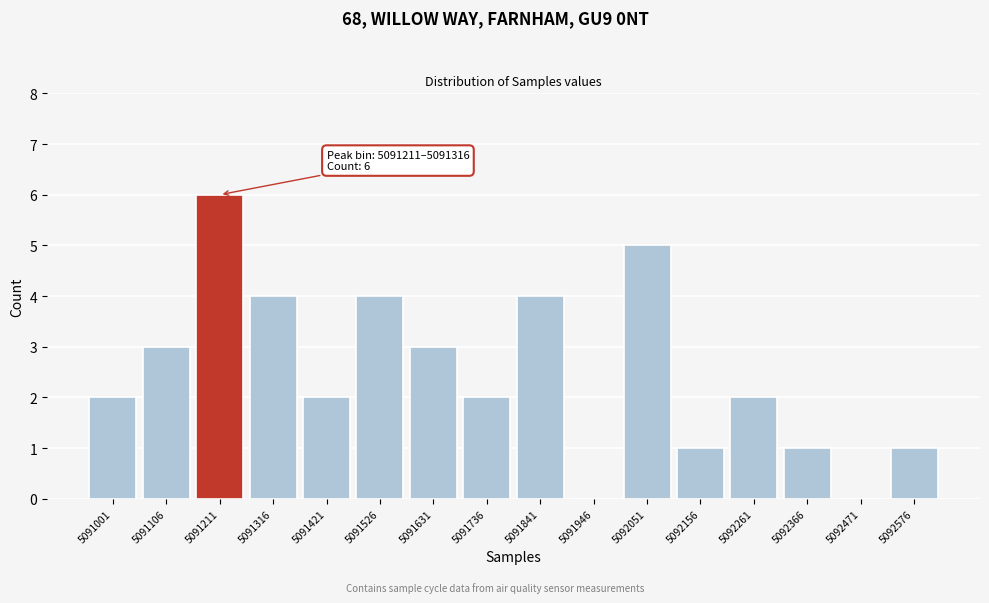

Reading left to right, what are all the values shown in this chart?

5091001=2	5091106=3	5091211=6	5091316=4	5091421=2	5091526=4	5091631=3	5091736=2	5091841=4	5091946=0	5092051=5	5092156=1	5092261=2	5092366=1	5092471=0	5092576=1